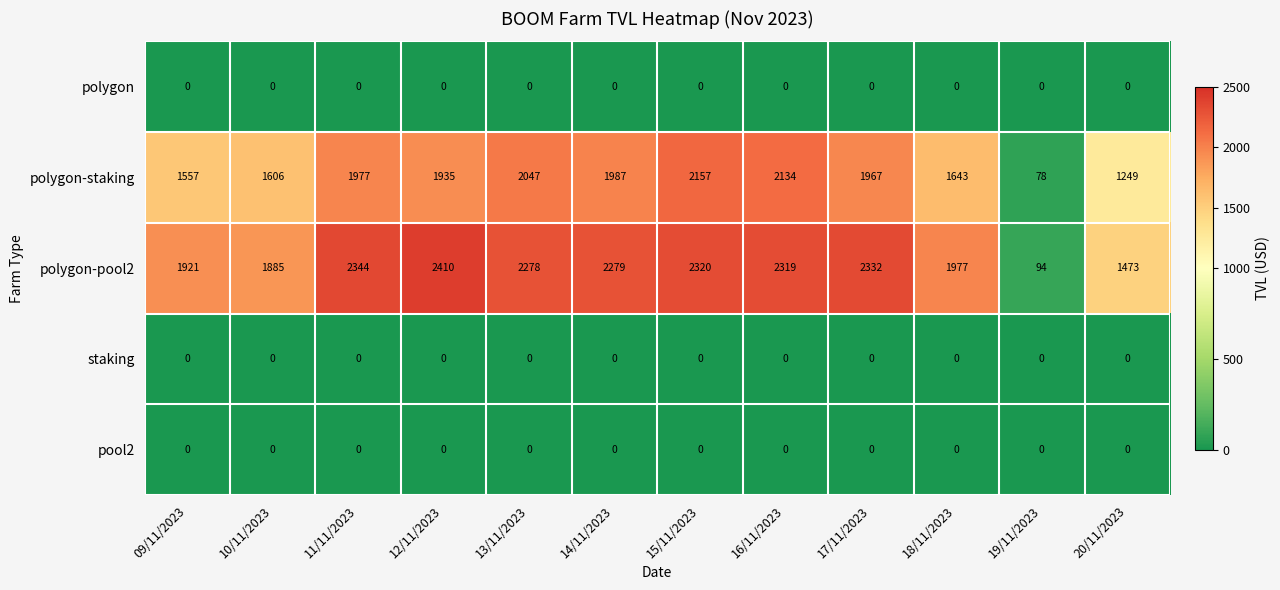

What is the difference between the highest and lowest values at 17/11/2023?

2332